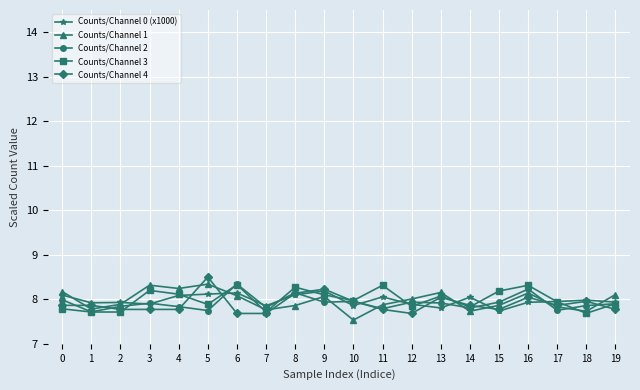

What is the spread (max minus min) of values at 6?

0.7